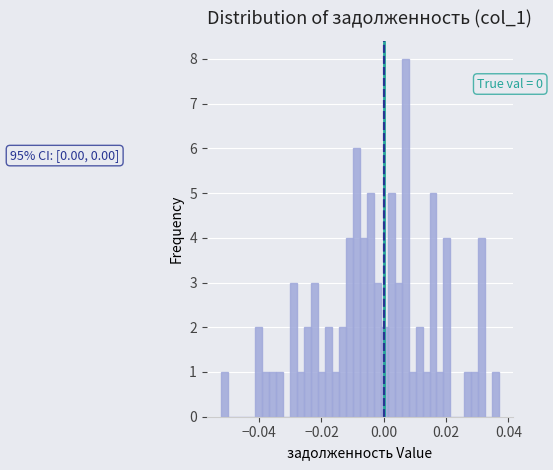

Around what value on the x-axis is the tallest bar? Give the approximate position of its centre, as read against the axis.

0.006